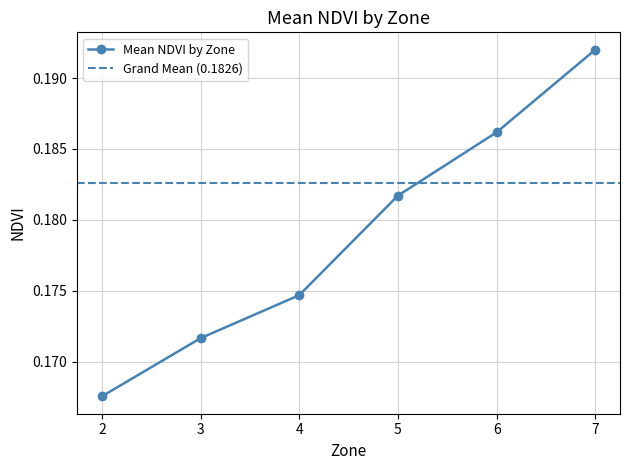

Does the chart have visible grid lines?

Yes